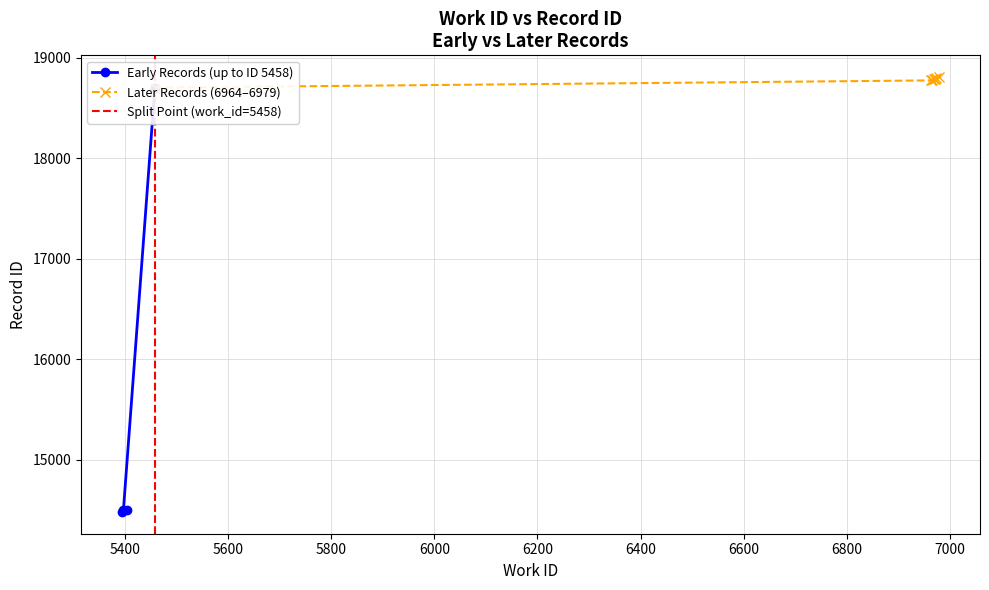

Which has a higher value, 6964 or 6969?

6969